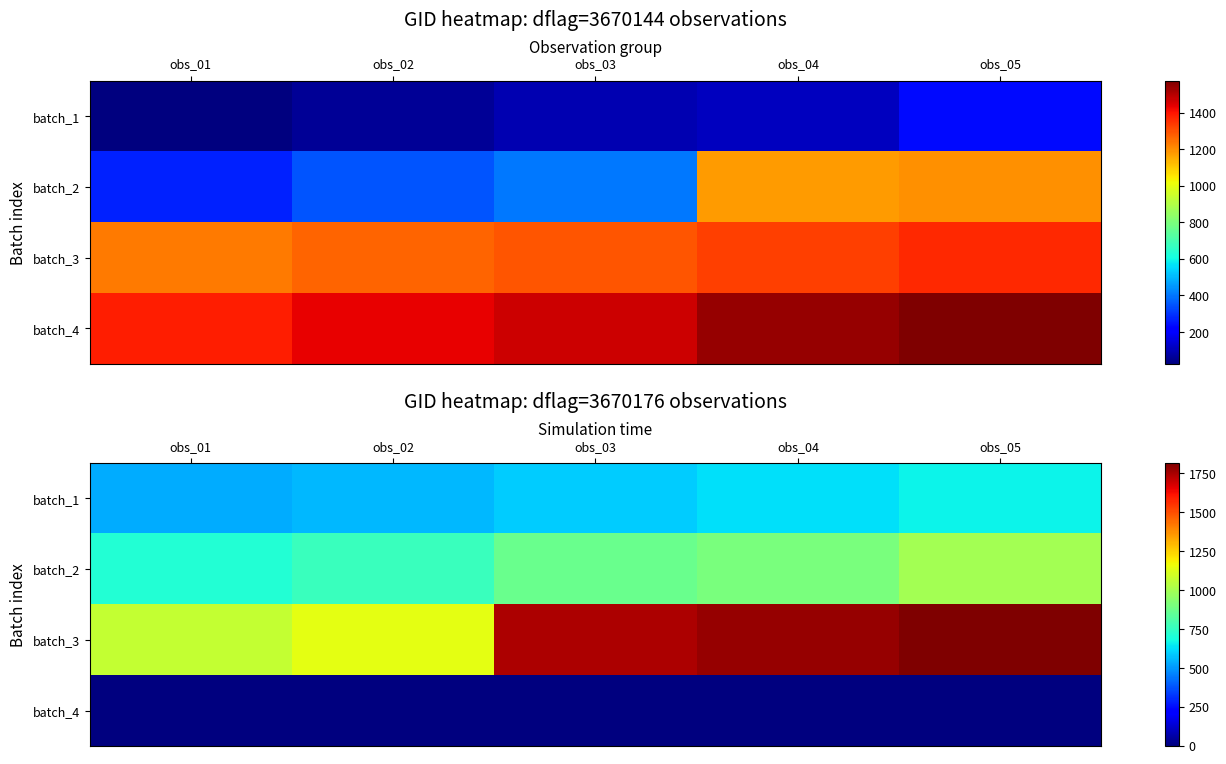

At which category does the chart reach its minimum across all series?

obs_01